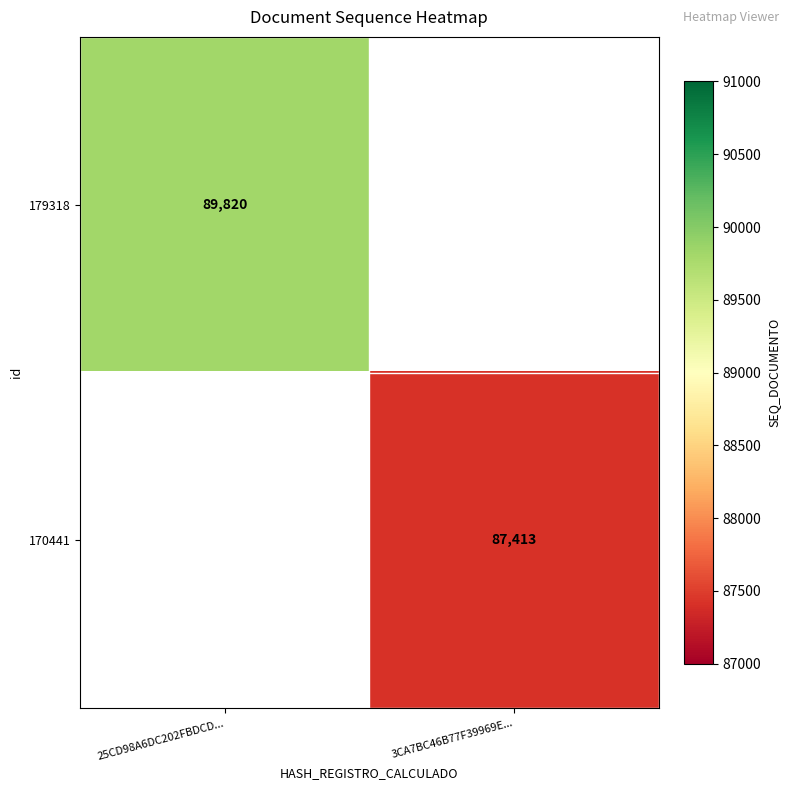

At how many categories does at least one series exceed 87907?

1